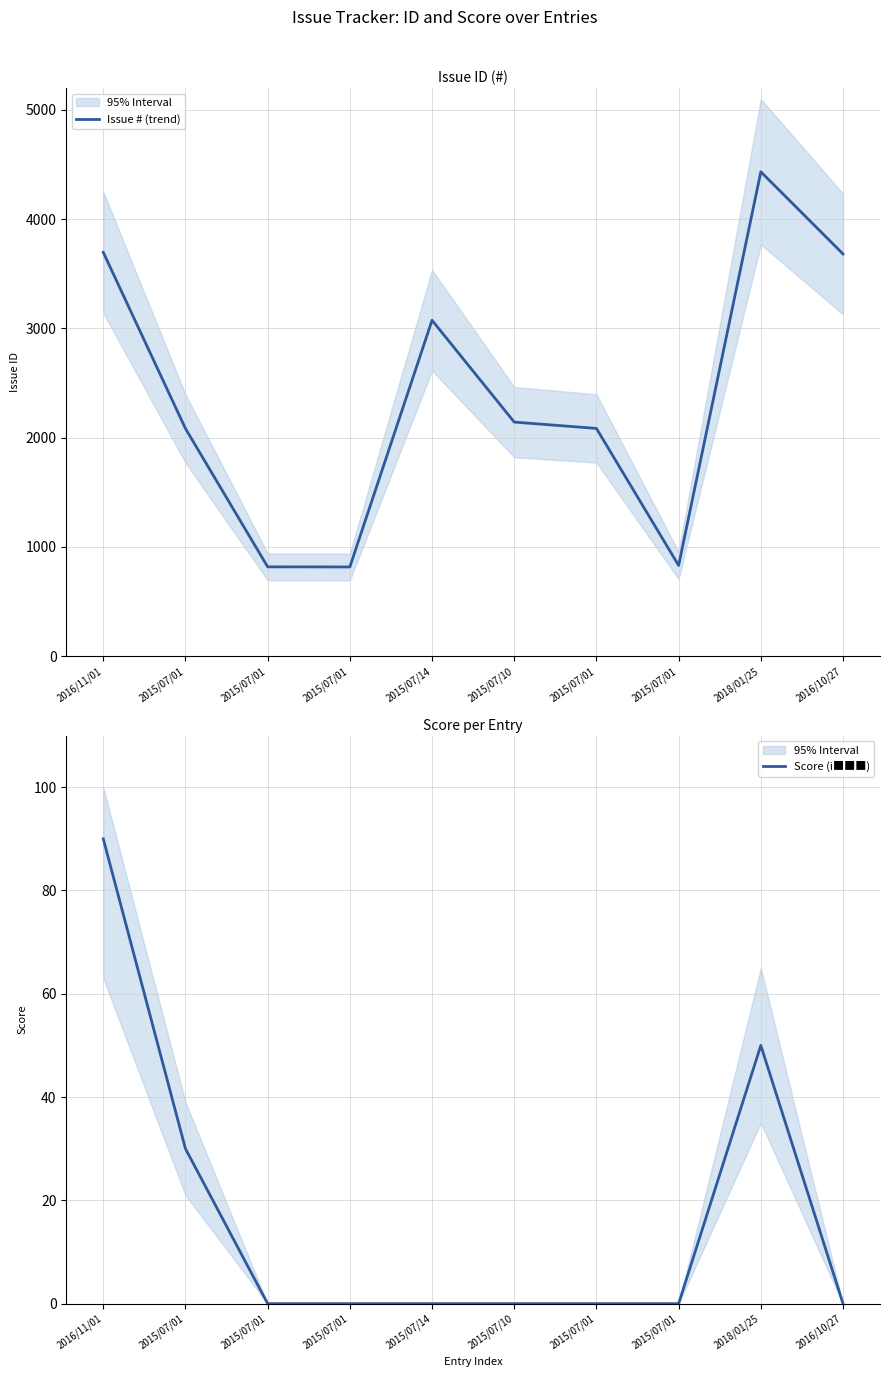

What is the value of the Score (i■■■) point at the 2nd from the left?

30